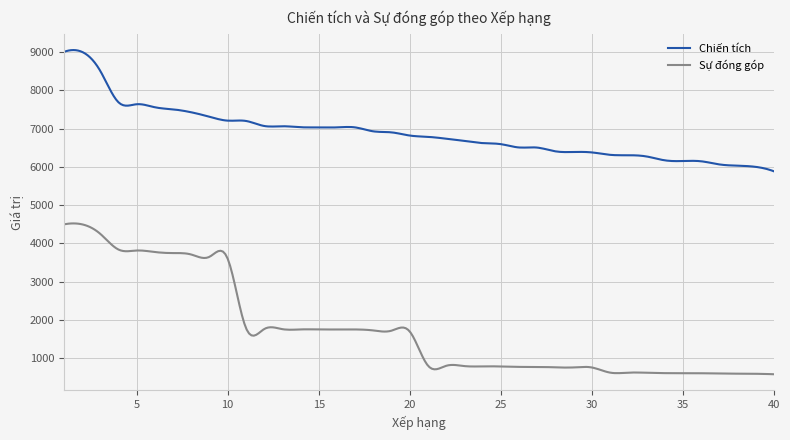

What is the difference between the maximum and minimum values in the Sự đóng góp series?

3936.0